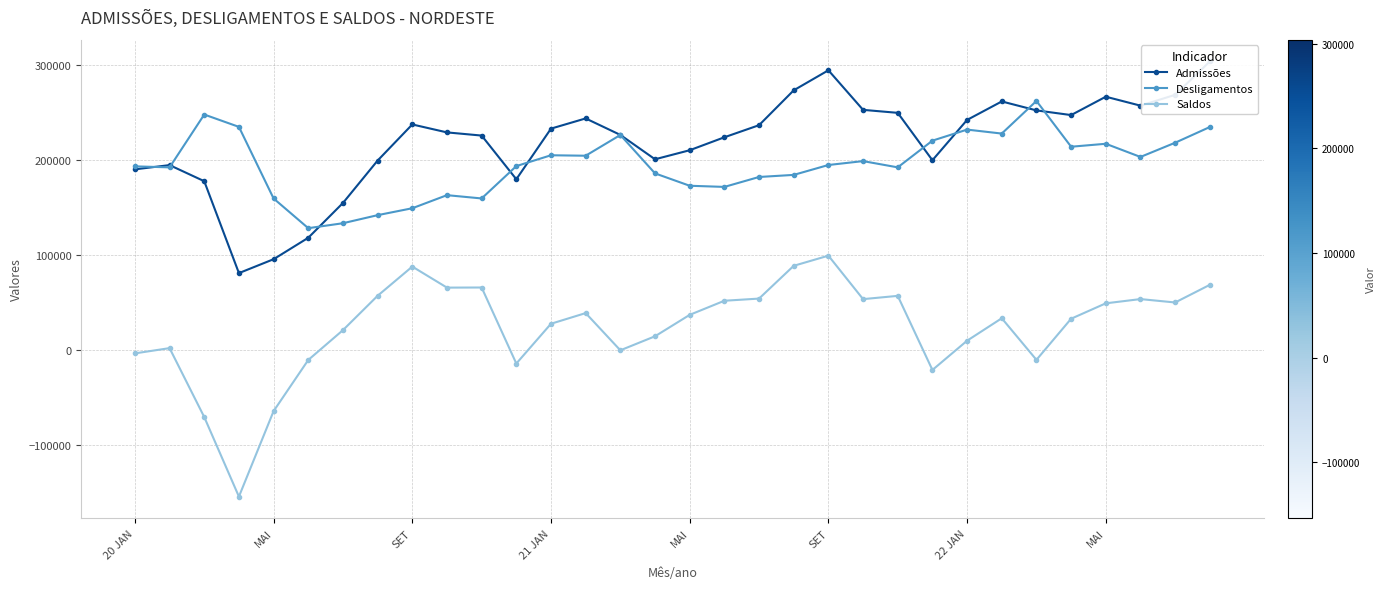

True or false: Admissões and Saldos intersect in this chart.

False